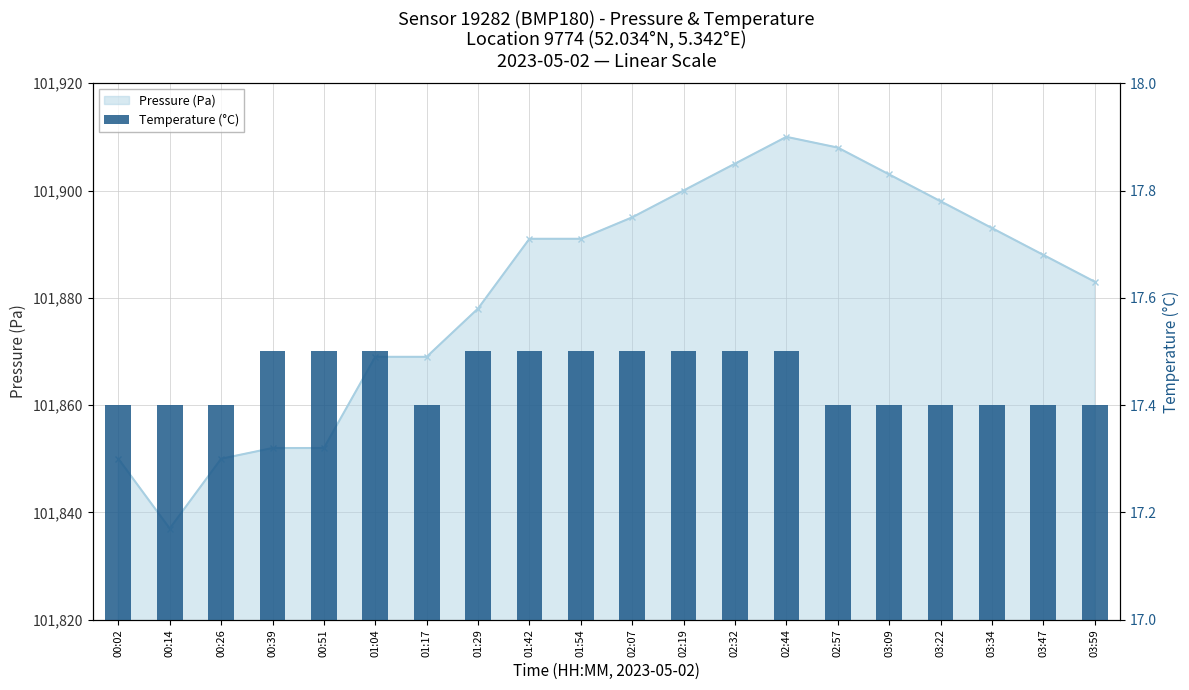

What position from the left is 01:29?

8